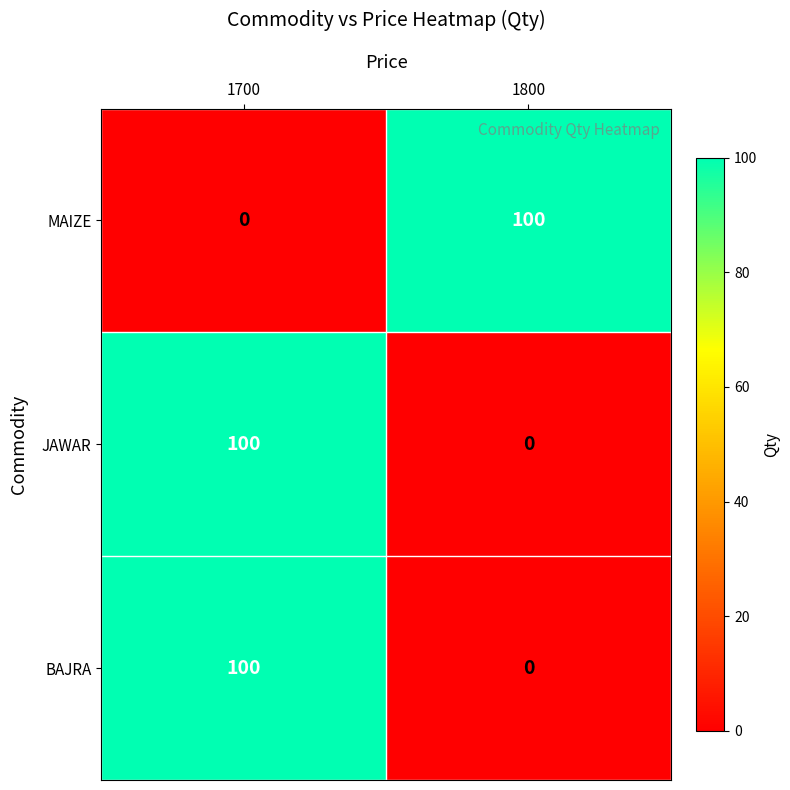

At which label is MAIZE closest to 50?

1700